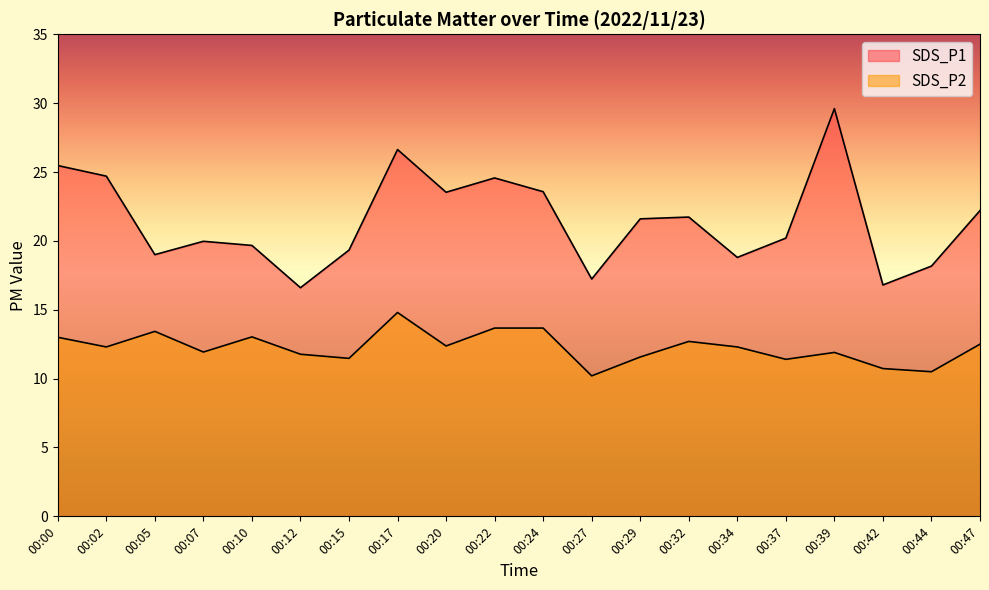

What is the sum of all SDS_P1 values?

429.4